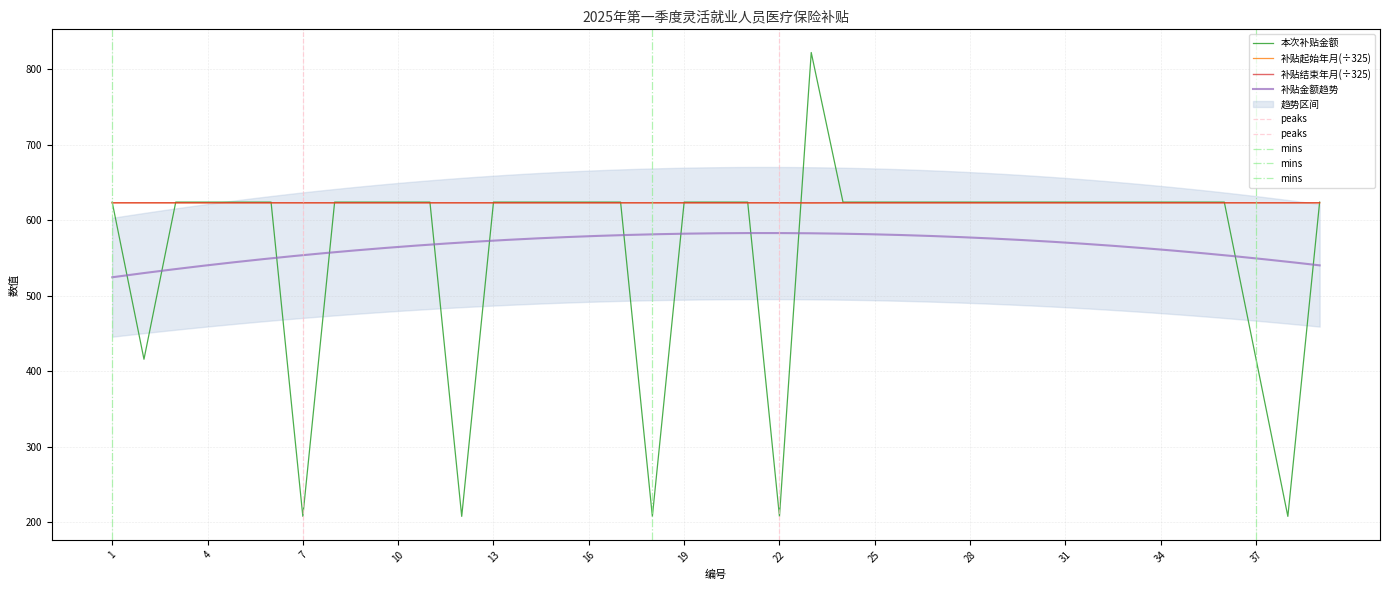

At how many categories does at least one series exceed 762?

1